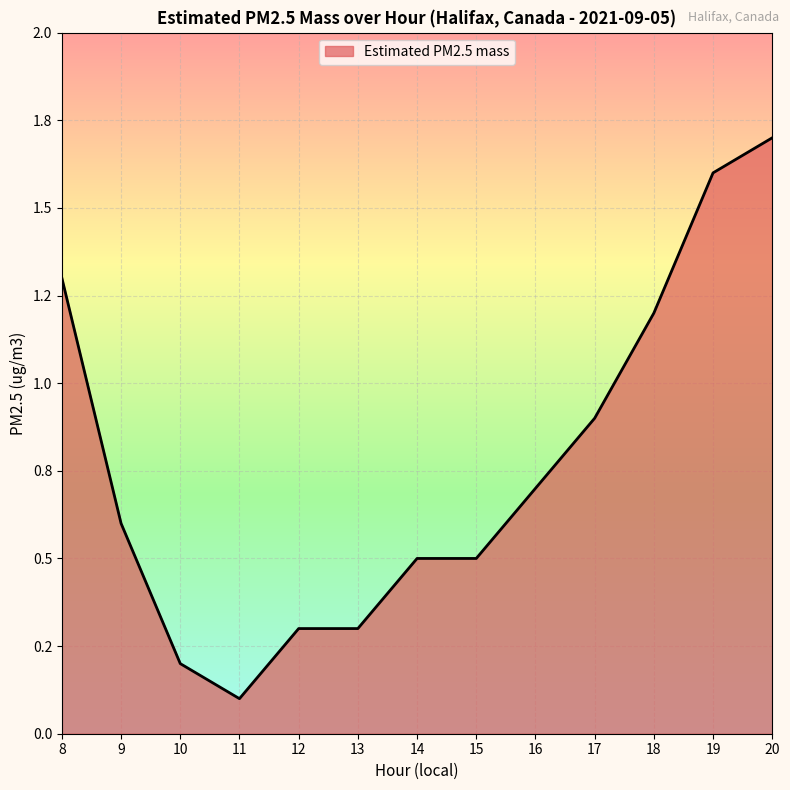

Does the chart display data point markers on the line(s)?

No